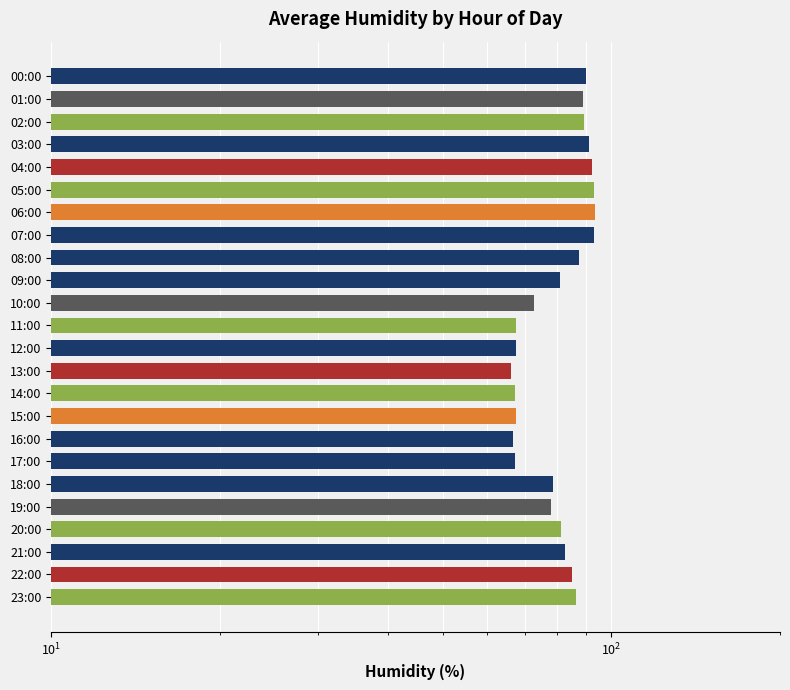

At which category does the chart reach its minimum across all series?

13:00